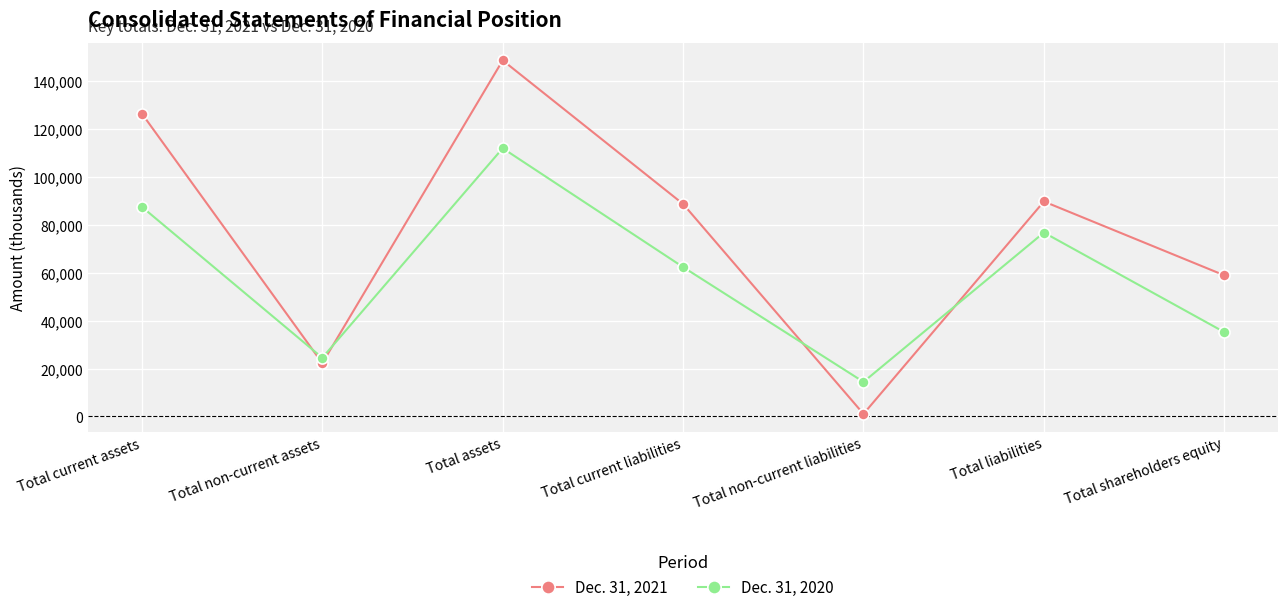

Reading left to right, transcribe all the data shown in this chart.

Dec. 31, 2021: Total current assets=126486	Total non-current assets=22256	Total assets=148742	Total current liabilities=88744	Total non-current liabilities=1046	Total liabilities=89790	Total shareholders equity=58952
Dec. 31, 2020: Total current assets=87539	Total non-current assets=24491	Total assets=112030	Total current liabilities=62387	Total non-current liabilities=14424	Total liabilities=76811	Total shareholders equity=35219